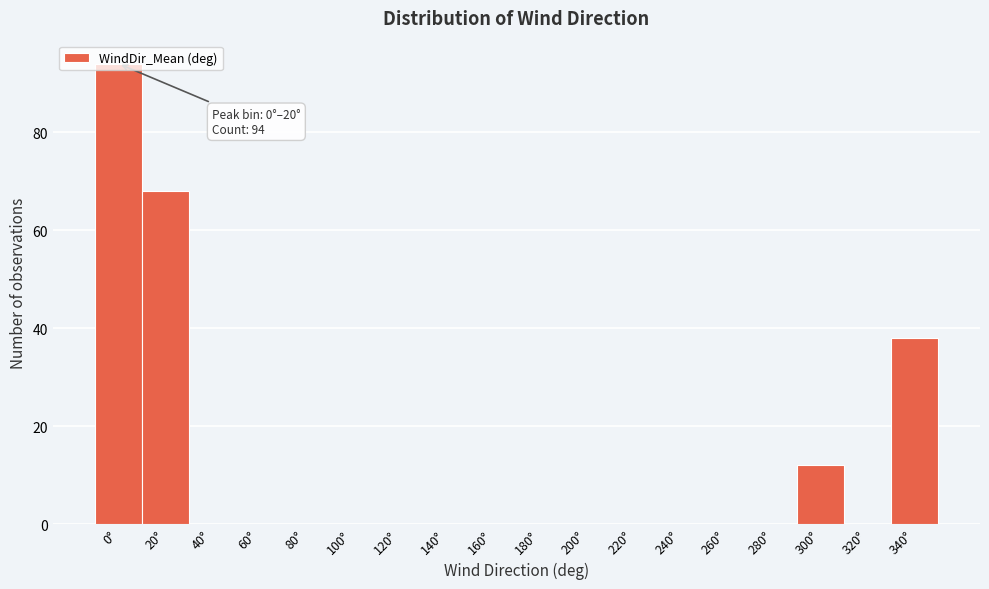

True or false: the data shows 38 at 60°.

False